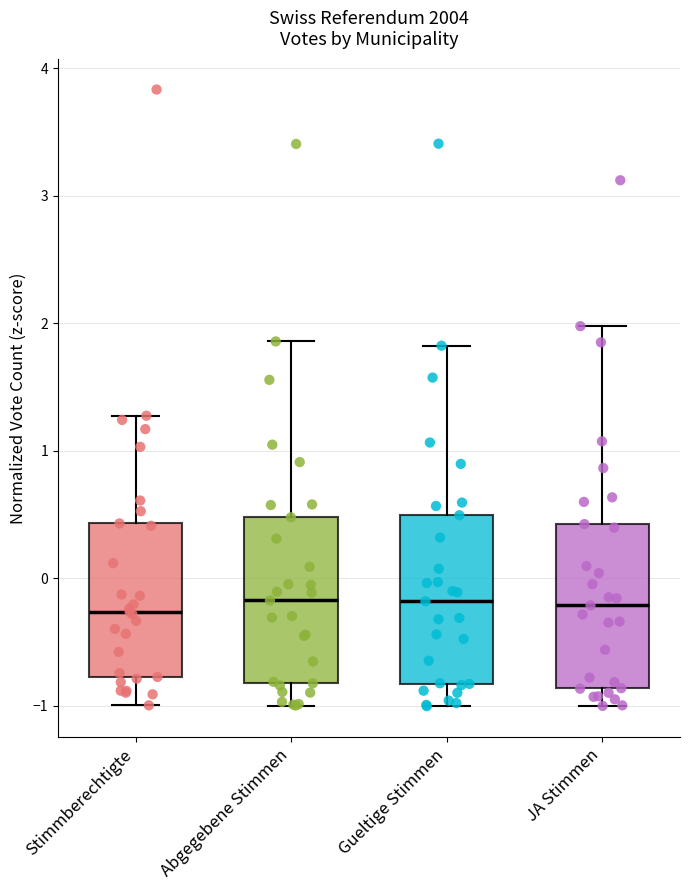

Reading left to right, transcribe this box plot: for each box, give where its median line is, the range the box spans, and where its two whiskers end, as read against the y-axis. The values are not printed on the chart, so give them approximately, as read against the axis.

Stimmberechtigte: median -0.3, box -0.8 to 0.4, whiskers -1.0 to 1.3
Abgegebene Stimmen: median -0.2, box -0.8 to 0.5, whiskers -1.0 to 1.9
Gueltige Stimmen: median -0.2, box -0.8 to 0.5, whiskers -1.0 to 1.8
JA Stimmen: median -0.2, box -0.9 to 0.4, whiskers -1.0 to 2.0